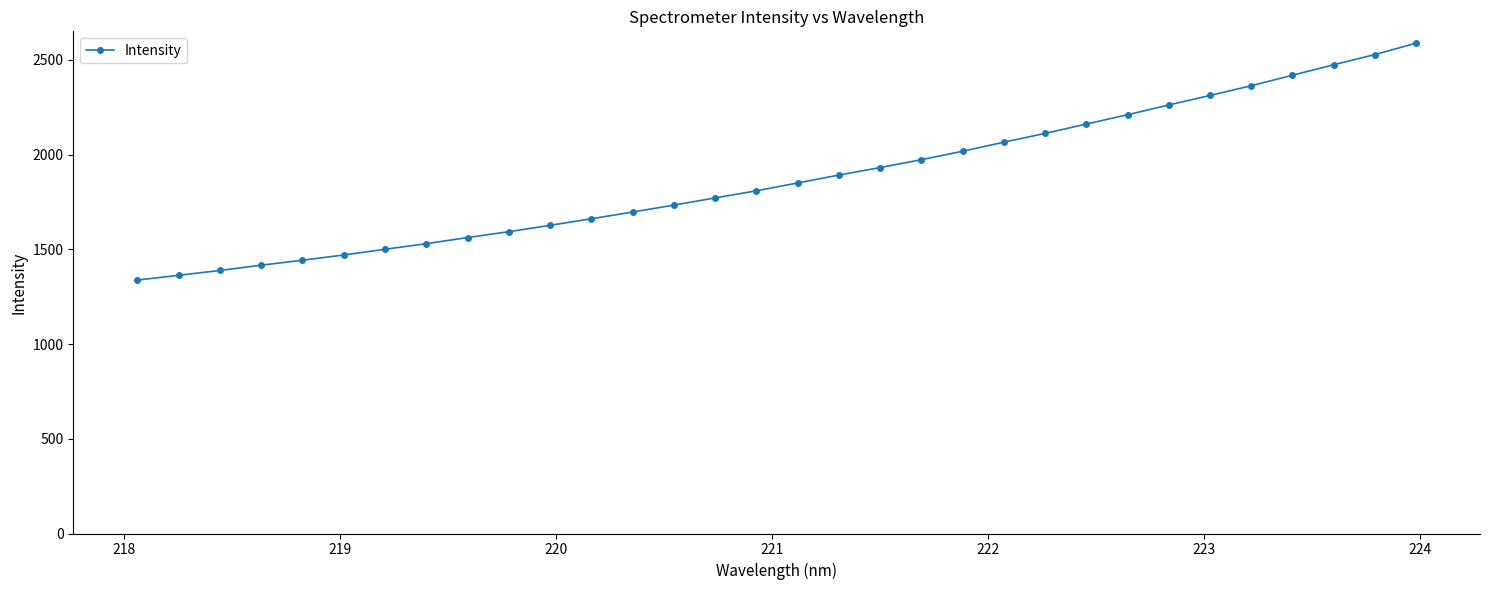

Reading right to left, list all the values displayed in this chart.

2587.9	2527.8	2474.0	2418.6	2363.2	2312.1	2261.8	2210.3	2161.0	2111.6	2065.4	2017.7	1973.1	1931.4	1891.8	1850.2	1808.7	1771.2	1733.2	1696.7	1661.2	1626.5	1592.8	1562.1	1529.7	1500.0	1469.9	1442.4	1416.1	1388.2	1362.7	1337.5